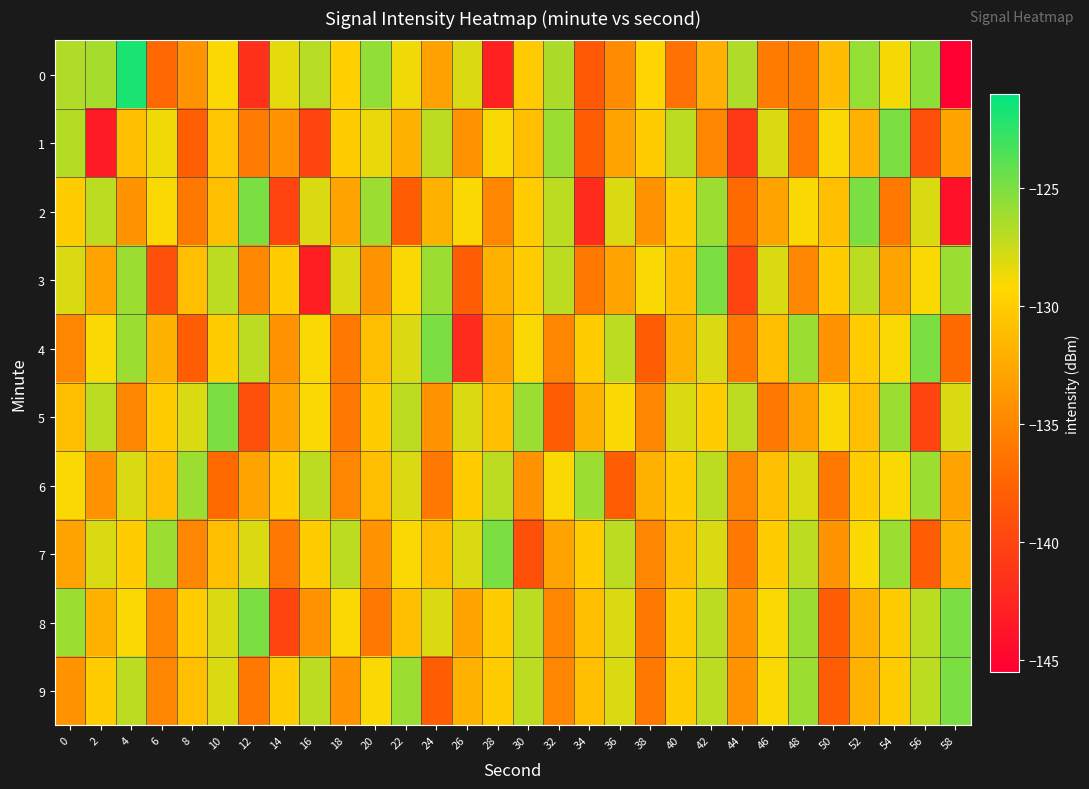

Reading left to right, transcribe all the data shown in this chart.

0: 0=-126.7	2=-126.3	4=-121.8	6=-137.3	8=-134.1	10=-129.1	12=-141.5	14=-128.3	16=-126.9	18=-129.7	20=-125.7	22=-128.7	24=-133.1	26=-128.0	28=-142.9	30=-130.1	32=-126.5	34=-138.4	36=-134.6	38=-129.4	40=-136.5	42=-132.0	44=-126.6	46=-135.8	48=-135.6	50=-131.2	52=-125.8	54=-128.9	56=-125.6	58=-145.4
1: 0=-126.8	2=-143.3	4=-131.1	6=-128.8	8=-138.0	10=-130.5	12=-135.8	14=-134.1	16=-139.9	18=-130.0	20=-128.5	22=-132.0	24=-127.0	26=-134.0	28=-129.0	30=-131.0	32=-126.0	34=-138.0	36=-133.0	38=-130.0	40=-127.0	42=-135.0	44=-141.0	46=-128.0	48=-136.0	50=-129.0	52=-132.0	54=-125.0	56=-139.0	58=-133.0
2: 0=-130.0	2=-127.0	4=-134.0	6=-129.0	8=-136.0	10=-131.0	12=-125.0	14=-140.0	16=-128.0	18=-133.0	20=-126.0	22=-138.0	24=-132.0	26=-129.0	28=-135.0	30=-130.0	32=-127.0	34=-142.0	36=-128.0	38=-134.0	40=-130.0	42=-126.0	44=-137.0	46=-133.0	48=-129.0	50=-131.0	52=-125.0	54=-136.0	56=-128.0	58=-144.0
3: 0=-128.0	2=-133.0	4=-126.0	6=-139.0	8=-131.0	10=-127.0	12=-135.0	14=-130.0	16=-143.0	18=-128.0	20=-134.0	22=-129.0	24=-126.0	26=-138.0	28=-132.0	30=-130.0	32=-127.0	34=-136.0	36=-133.0	38=-129.0	40=-131.0	42=-125.0	44=-140.0	46=-128.0	48=-135.0	50=-130.0	52=-127.0	54=-133.0	56=-129.0	58=-126.0
4: 0=-135.0	2=-129.0	4=-126.0	6=-132.0	8=-138.0	10=-130.0	12=-127.0	14=-134.0	16=-129.0	18=-136.0	20=-131.0	22=-128.0	24=-125.0	26=-142.0	28=-133.0	30=-129.0	32=-135.0	34=-130.0	36=-127.0	38=-138.0	40=-132.0	42=-128.0	44=-136.0	46=-131.0	48=-126.0	50=-134.0	52=-130.0	54=-129.0	56=-125.0	58=-137.0
5: 0=-131.0	2=-127.0	4=-135.0	6=-130.0	8=-128.0	10=-125.0	12=-139.0	14=-133.0	16=-129.0	18=-136.0	20=-130.0	22=-127.0	24=-134.0	26=-128.0	28=-131.0	30=-126.0	32=-138.0	34=-132.0	36=-129.0	38=-135.0	40=-128.0	42=-130.0	44=-127.0	46=-136.0	48=-133.0	50=-129.0	52=-131.0	54=-126.0	56=-140.0	58=-128.0
6: 0=-129.0	2=-134.0	4=-128.0	6=-131.0	8=-126.0	10=-137.0	12=-133.0	14=-130.0	16=-127.0	18=-135.0	20=-131.0	22=-128.0	24=-136.0	26=-130.0	28=-127.0	30=-134.0	32=-129.0	34=-126.0	36=-138.0	38=-132.0	40=-130.0	42=-127.0	44=-135.0	46=-131.0	48=-128.0	50=-136.0	52=-130.0	54=-129.0	56=-126.0	58=-133.0
7: 0=-133.0	2=-128.0	4=-130.0	6=-126.0	8=-135.0	10=-131.0	12=-128.0	14=-136.0	16=-130.0	18=-127.0	20=-134.0	22=-129.0	24=-131.0	26=-128.0	28=-125.0	30=-139.0	32=-133.0	34=-130.0	36=-127.0	38=-135.0	40=-131.0	42=-128.0	44=-136.0	46=-130.0	48=-127.0	50=-134.0	52=-129.0	54=-126.0	56=-138.0	58=-132.0
8: 0=-126.0	2=-132.0	4=-129.0	6=-135.0	8=-130.0	10=-128.0	12=-125.0	14=-140.0	16=-134.0	18=-129.0	20=-136.0	22=-131.0	24=-128.0	26=-133.0	28=-130.0	30=-127.0	32=-135.0	34=-131.0	36=-128.0	38=-136.0	40=-130.0	42=-127.0	44=-134.0	46=-129.0	48=-126.0	50=-138.0	52=-132.0	54=-130.0	56=-127.0	58=-125.0
9: 0=-134.0	2=-130.0	4=-127.0	6=-135.0	8=-131.0	10=-128.0	12=-136.0	14=-130.0	16=-127.0	18=-134.0	20=-129.0	22=-126.0	24=-138.0	26=-132.0	28=-130.0	30=-127.0	32=-135.0	34=-131.0	36=-128.0	38=-136.0	40=-130.0	42=-127.0	44=-134.0	46=-129.0	48=-126.0	50=-138.0	52=-132.0	54=-130.0	56=-127.0	58=-125.0